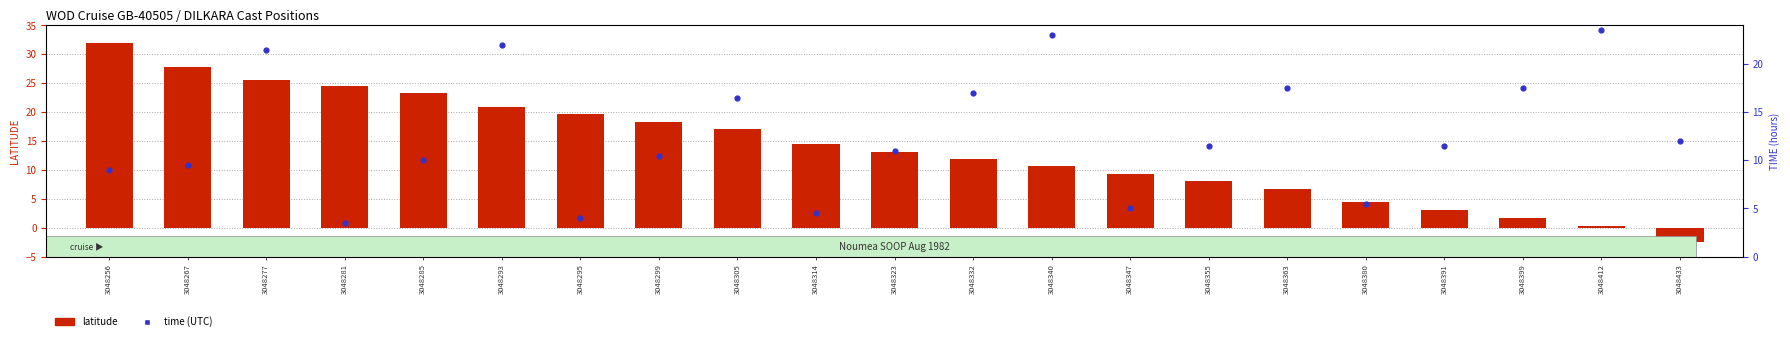

Is the value of latitude at 3048285 greater than the value of time (UTC) at 3048399?

Yes